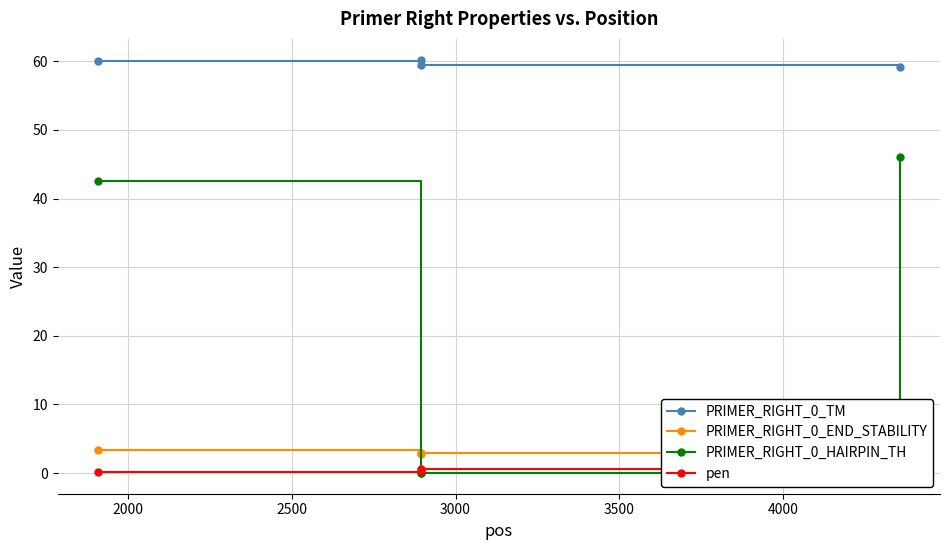

What is the value of the PRIMER_RIGHT_0_TM point at the 3rd from the left?

59.4